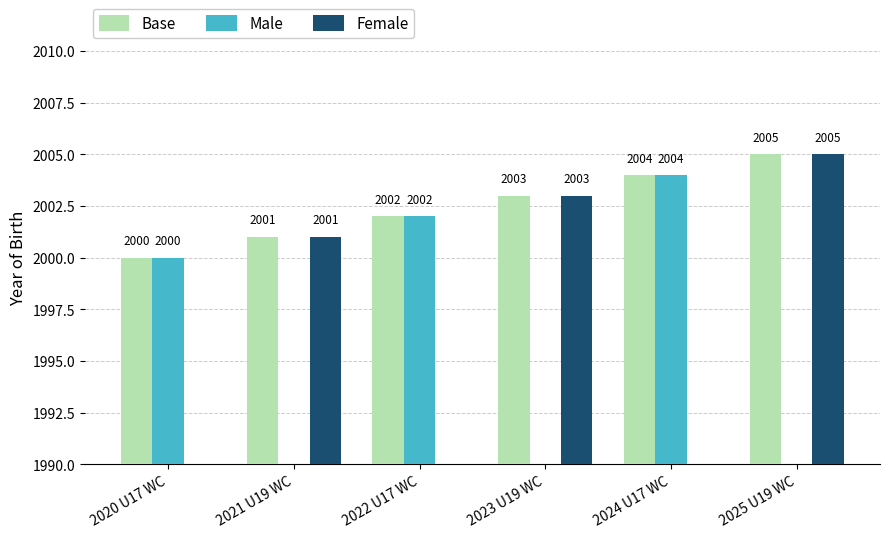

Reading left to right, transcribe all the data shown in this chart.

Base: 2020 U17 WC=2000	2021 U19 WC=2001	2022 U17 WC=2002	2023 U19 WC=2003	2024 U17 WC=2004	2025 U19 WC=2005
Male: 2020 U17 WC=2000	2021 U19 WC=0	2022 U17 WC=2002	2023 U19 WC=0	2024 U17 WC=2004	2025 U19 WC=0
Female: 2020 U17 WC=0	2021 U19 WC=2001	2022 U17 WC=0	2023 U19 WC=2003	2024 U17 WC=0	2025 U19 WC=2005